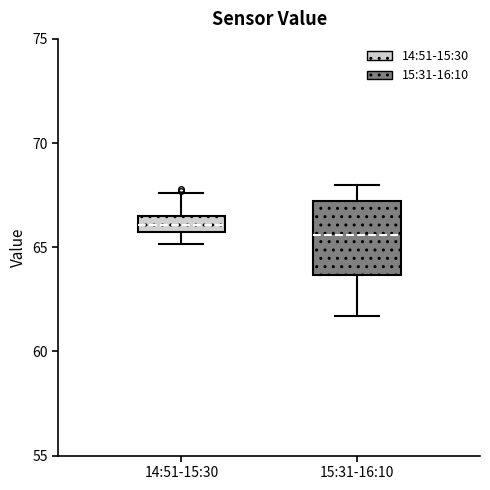

Reading left to right, transcribe this box plot: for each box, give where its median line is, the range the box spans, and where its two whiskers end, as read against the y-axis. The values are not printed on the chart, so give them approximately, as read against the axis.

14:51-15:30: median 66.0, box 65.5 to 66.5, whiskers 65.0 to 67.5
15:31-16:10: median 65.5, box 63.5 to 67.0, whiskers 61.5 to 68.0